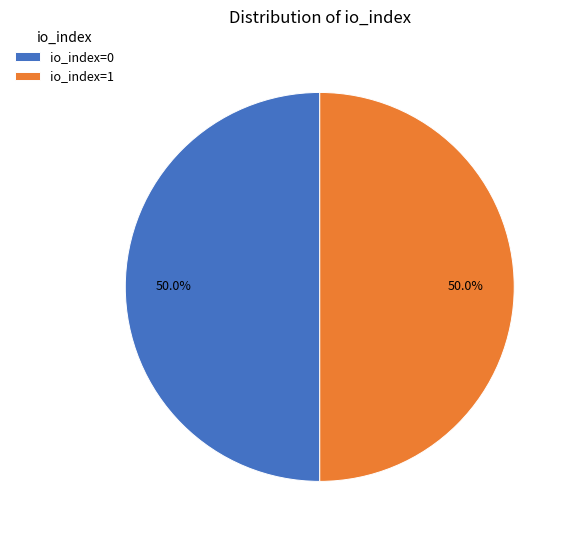

What portion of the pie excludes io_index=0?

50.0%